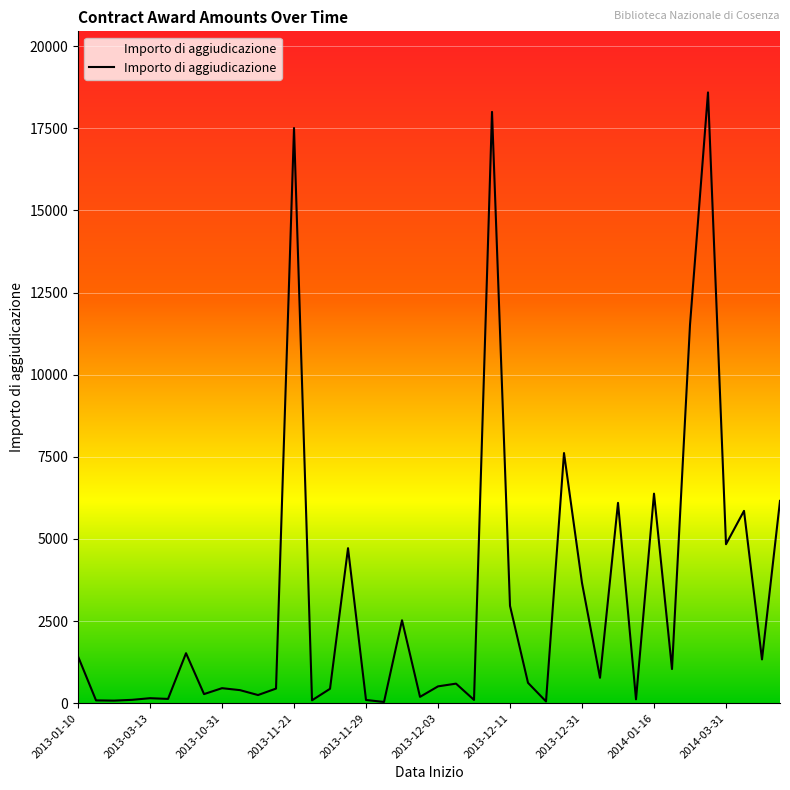

What is the maximum value shown in the chart?

18592.8